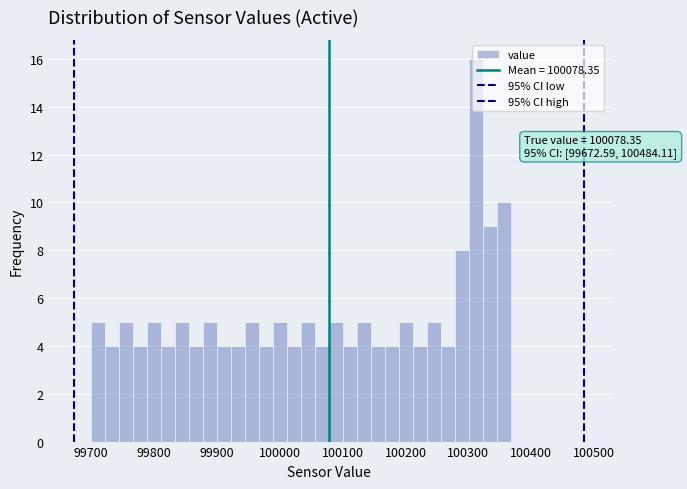

Read against the x-axis, roughly where is the centre of the tallest bar?

100310